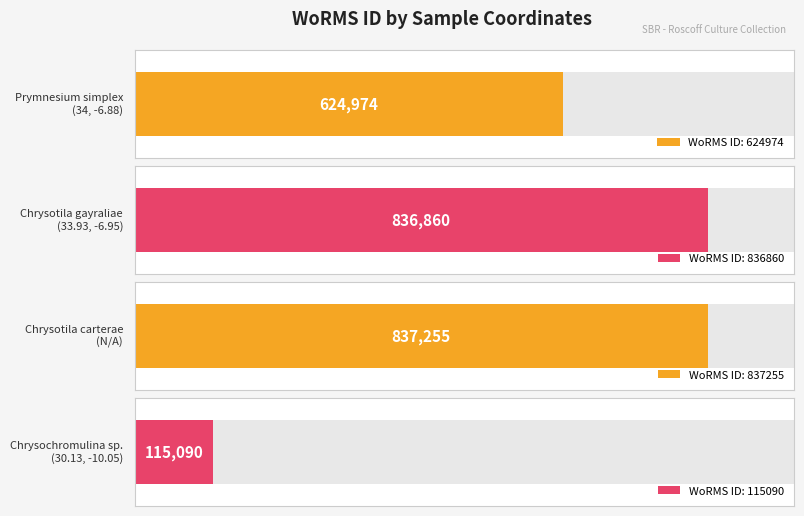

The chart shows a value of 188608 at 30.13, -10.05. True or false?

False